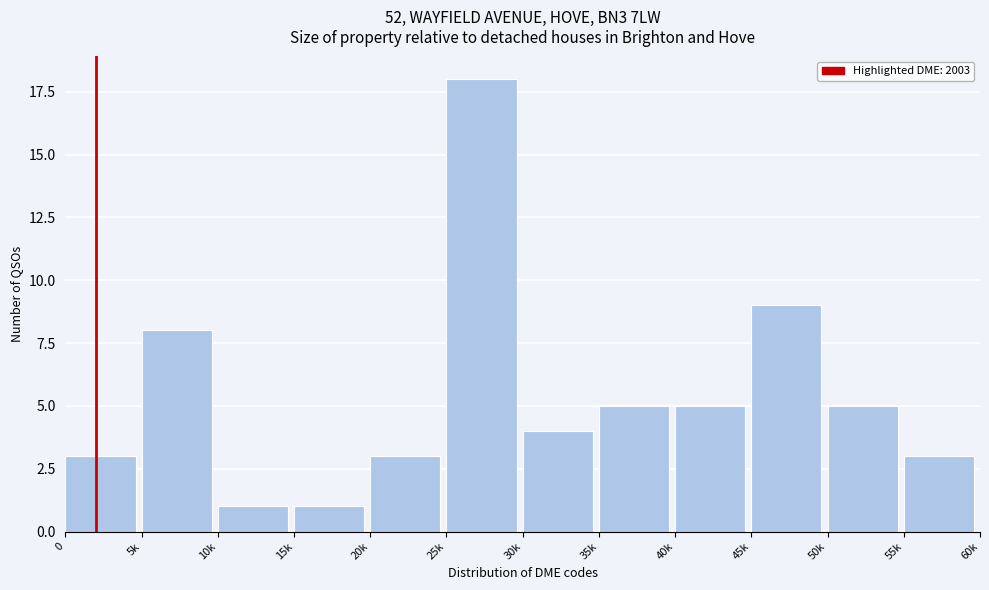

Reading right to left, extract all data points from this chart.

55k=3	50k=5	45k=9	40k=5	35k=5	30k=4	25k=18	20k=3	15k=1	10k=1	5k=8	0=3